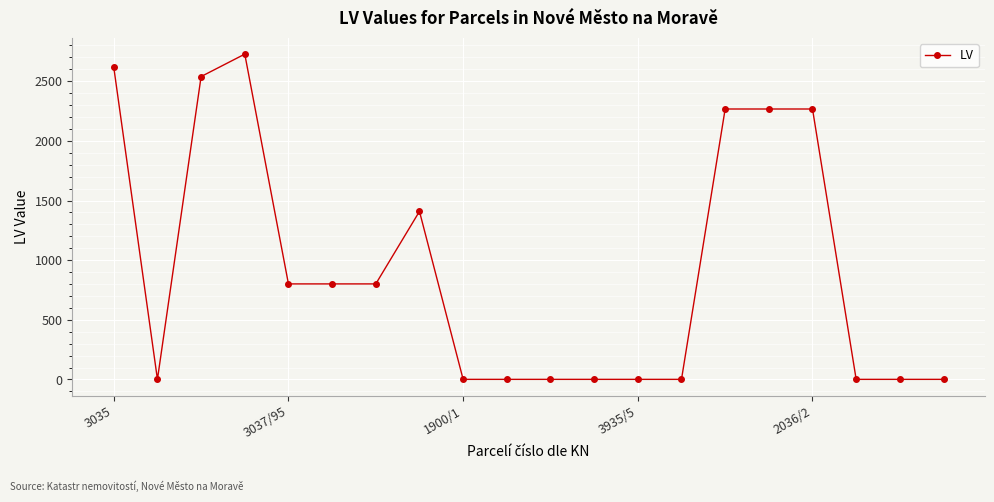

True or false: the data has more than 0 interior local peaks.

True